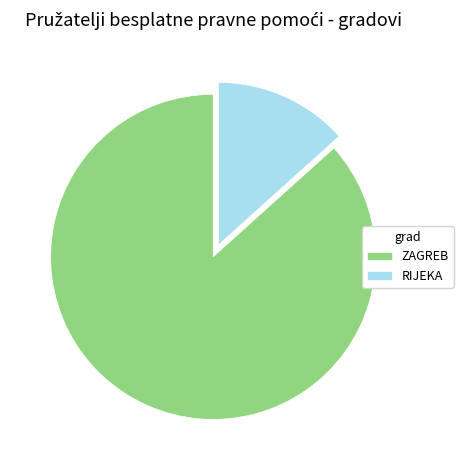

Is it true that ZAGREB is 87% of the pie?

True